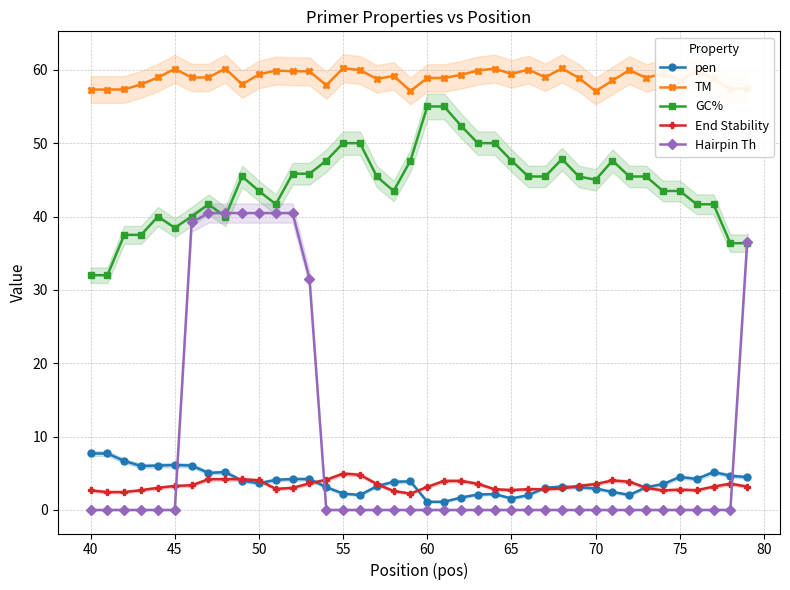

Is it true that pen equals 2.9 at 70?

True